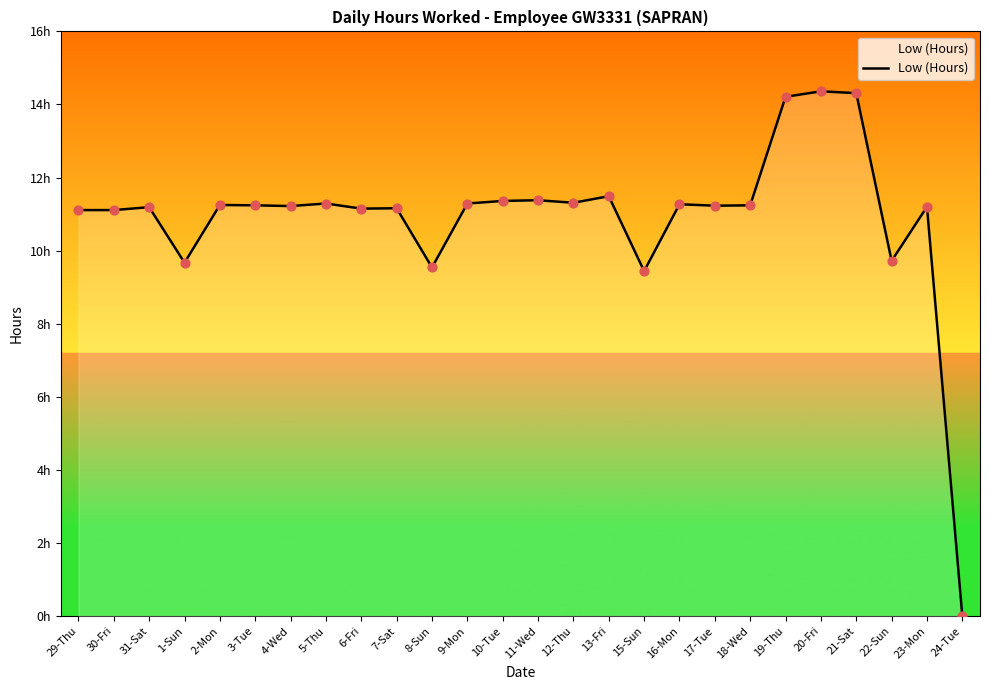

Is this an area chart (filled region under the line)?

Yes